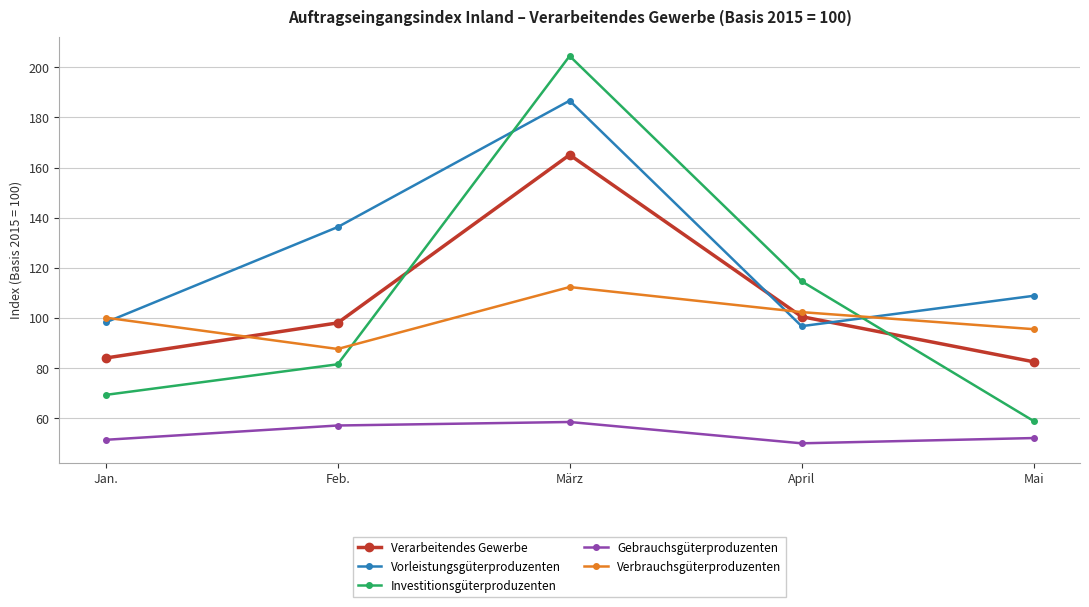

What position from the right is Mai?

1